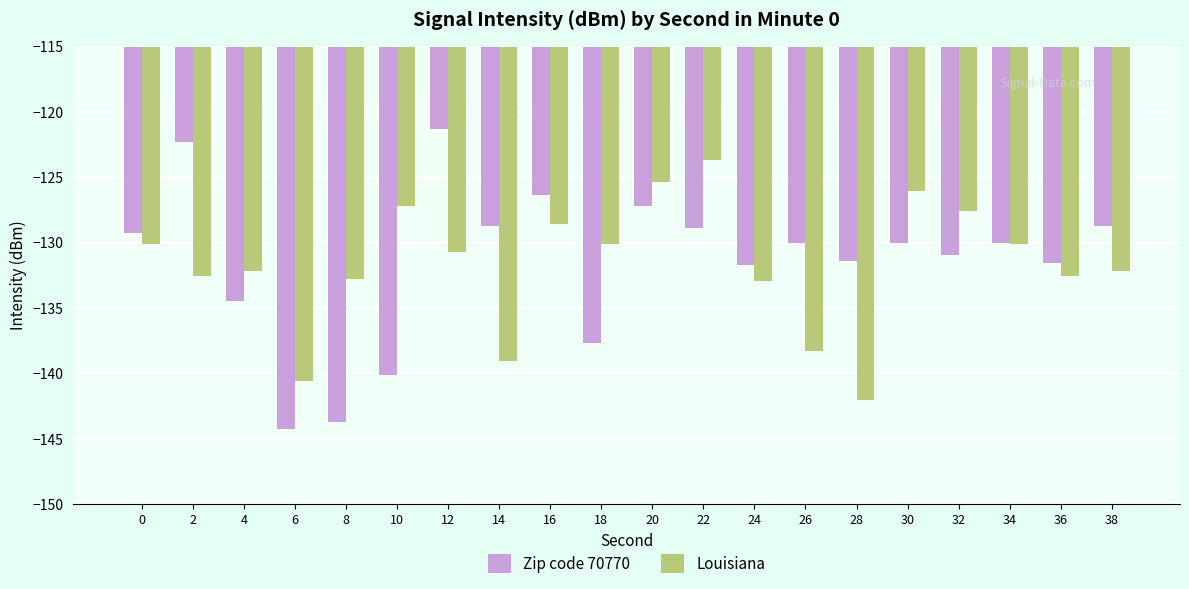

Is the value of Louisiana at 10 greater than the value of Zip code 70770 at 22?

Yes